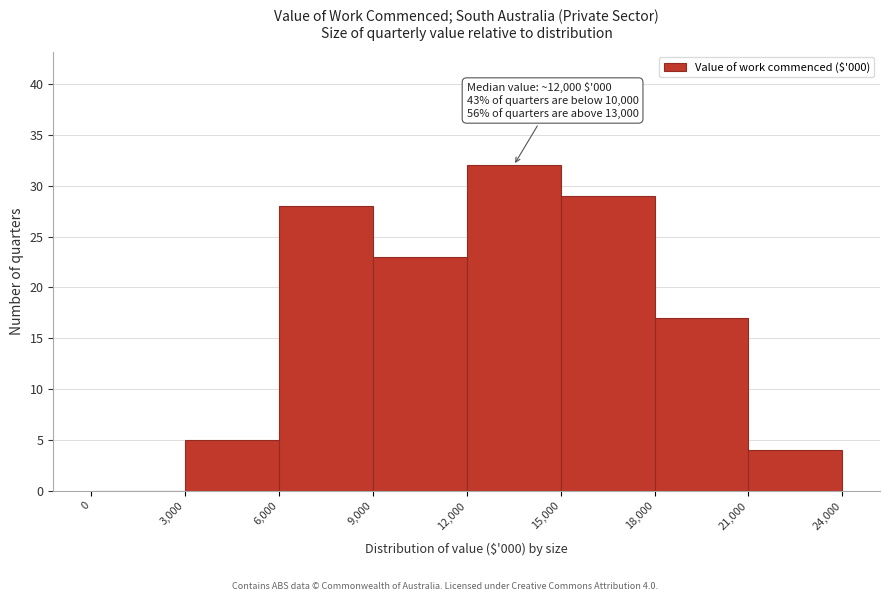

Which range on the x-axis has the tallest bar?

12,000 to 15,000